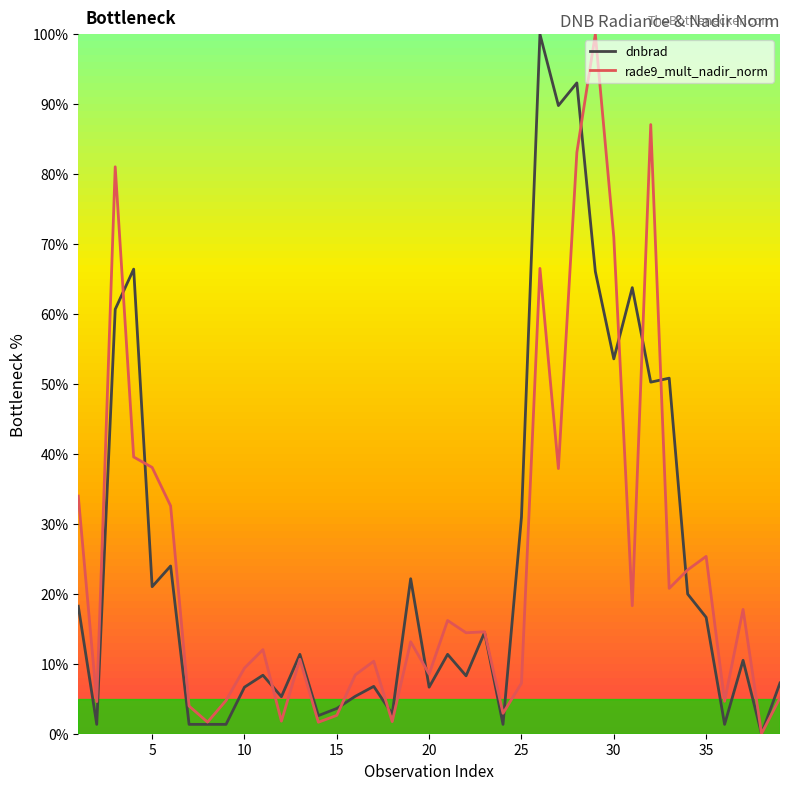

The rade9_mult_nadir_norm series shows 6.2 at 35. True or false?

False